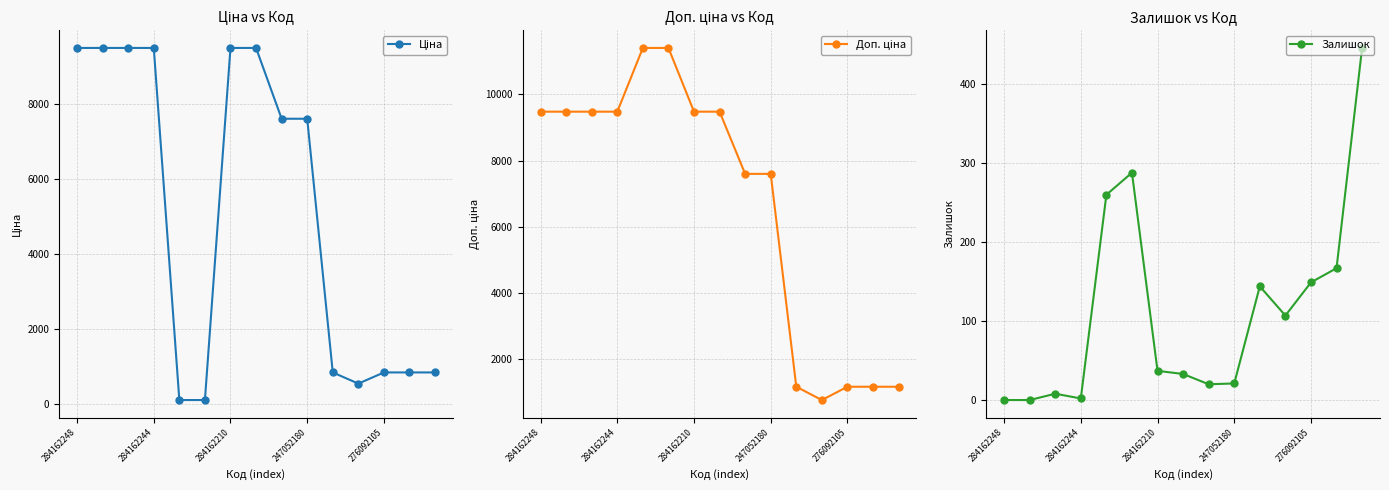

True or false: Залишок has more than 0 points higher than both neighbors.

True